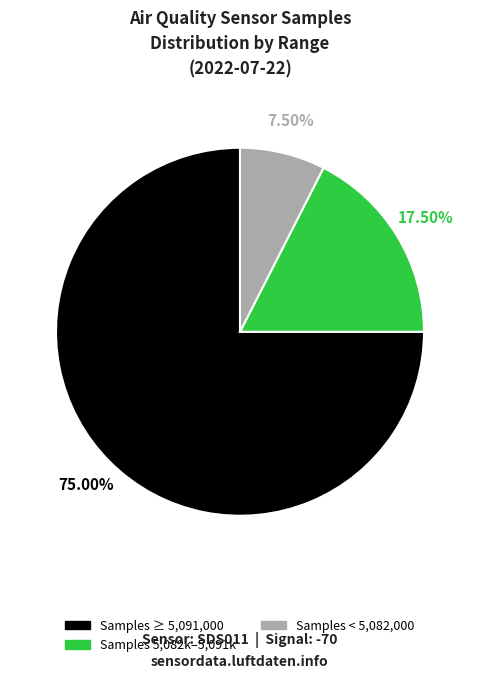

Is there any slice that represents more than half of the pie?

Yes